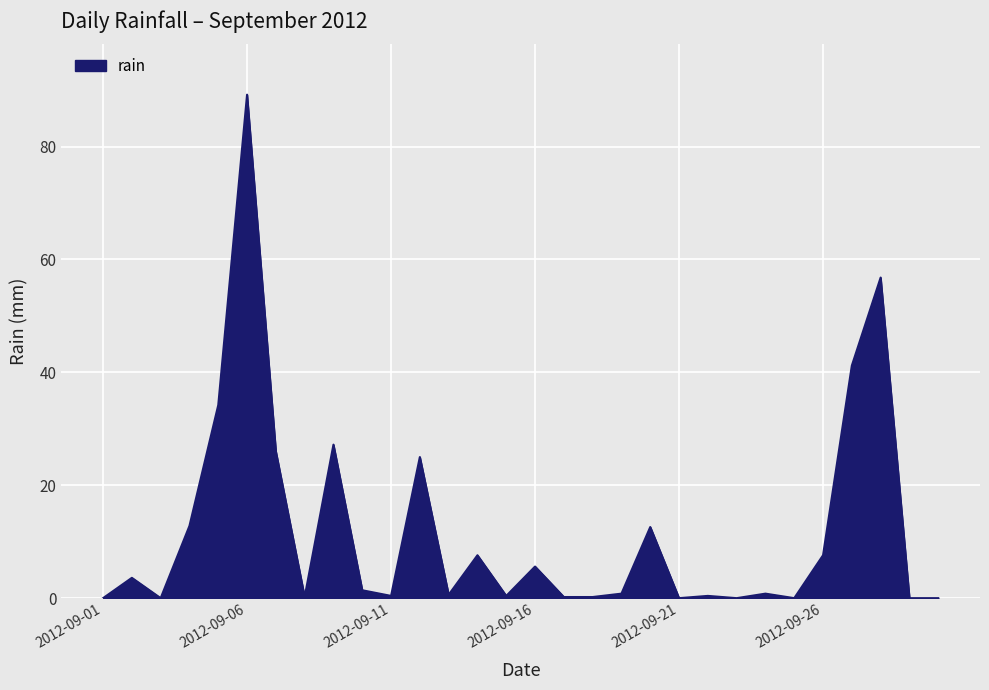

What is the greatest value displayed?

89.2